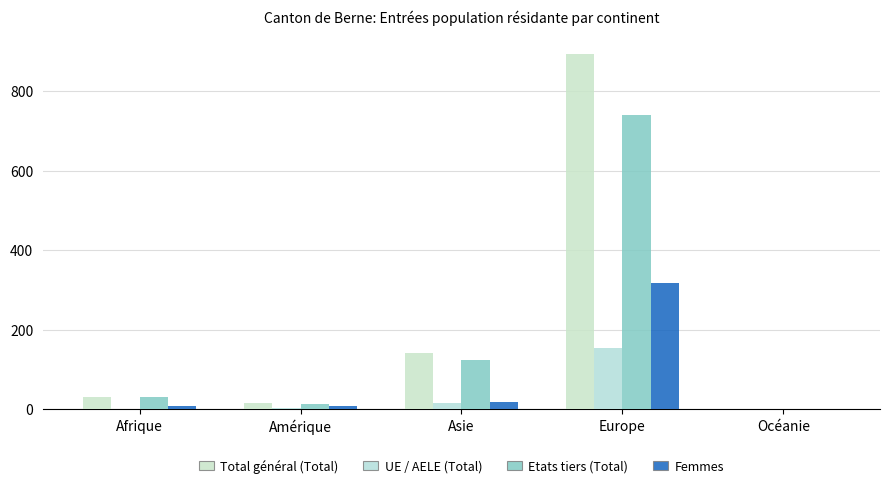

Which category has the highest value across all series?

Europe